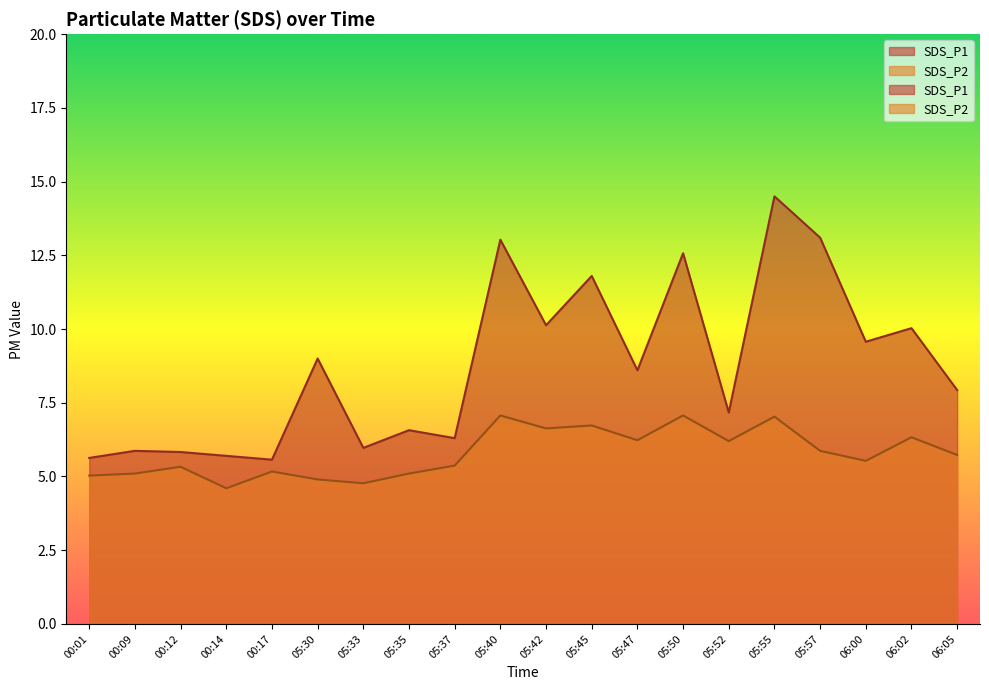

The value of SDS_P2 at 05:52 is 6.2. True or false?

True